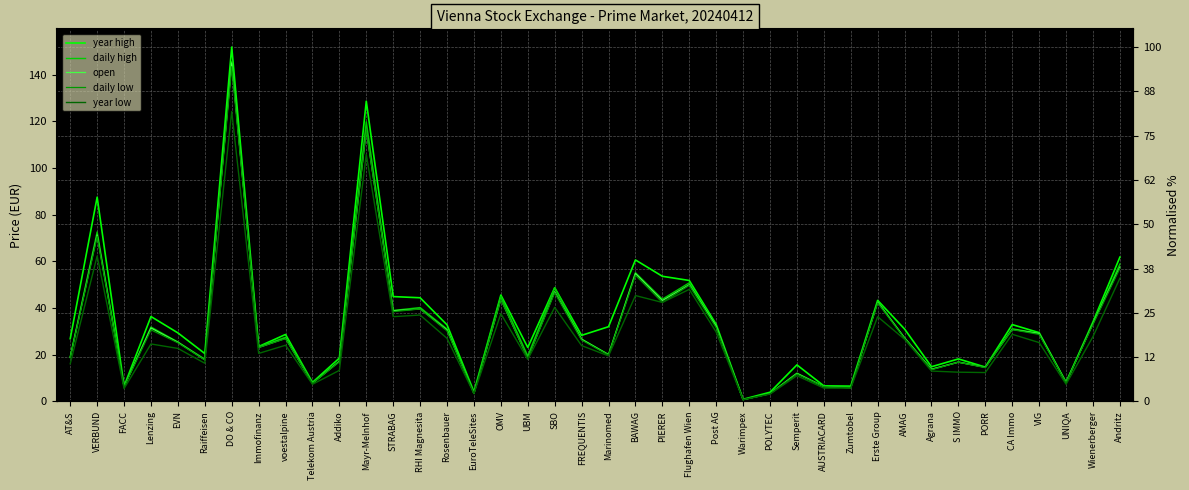

True or false: open has a value of 53.2 at Rosenbauer.

False